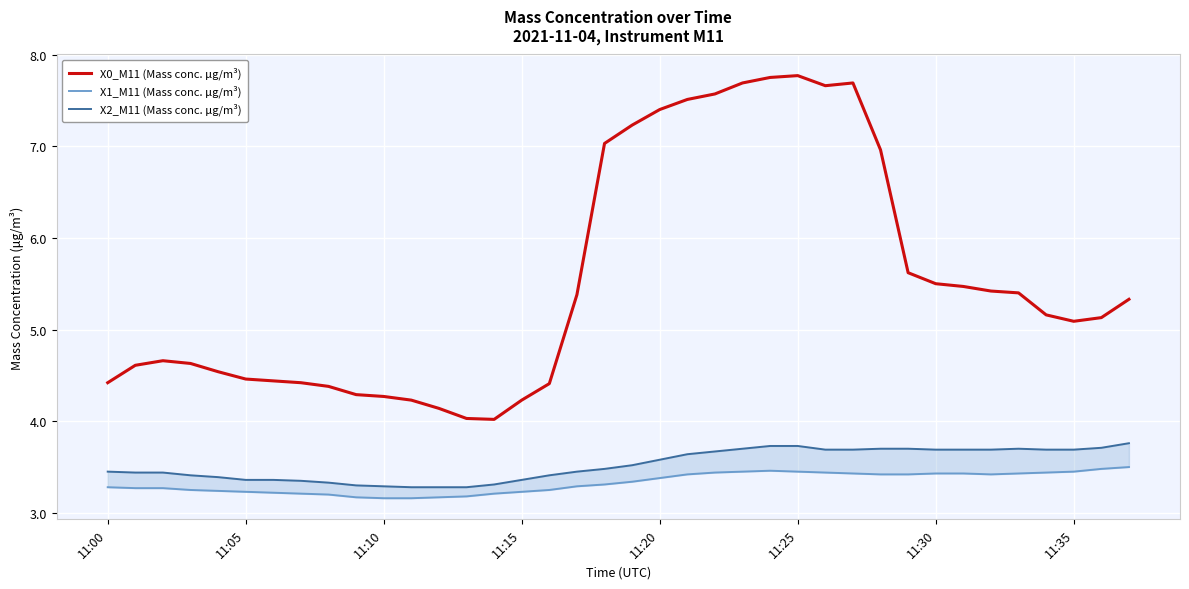

What position from the right is 11:00?

38